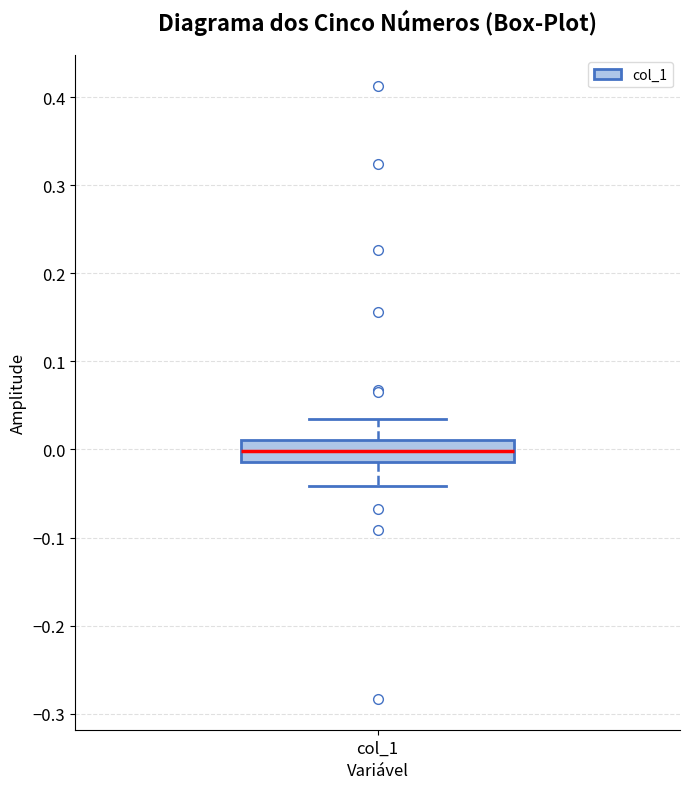

Where is the lower edge of the box for col_1 on the y-axis? The values are not printed on the chart, so give them approximately, as read against the axis.

-0.01